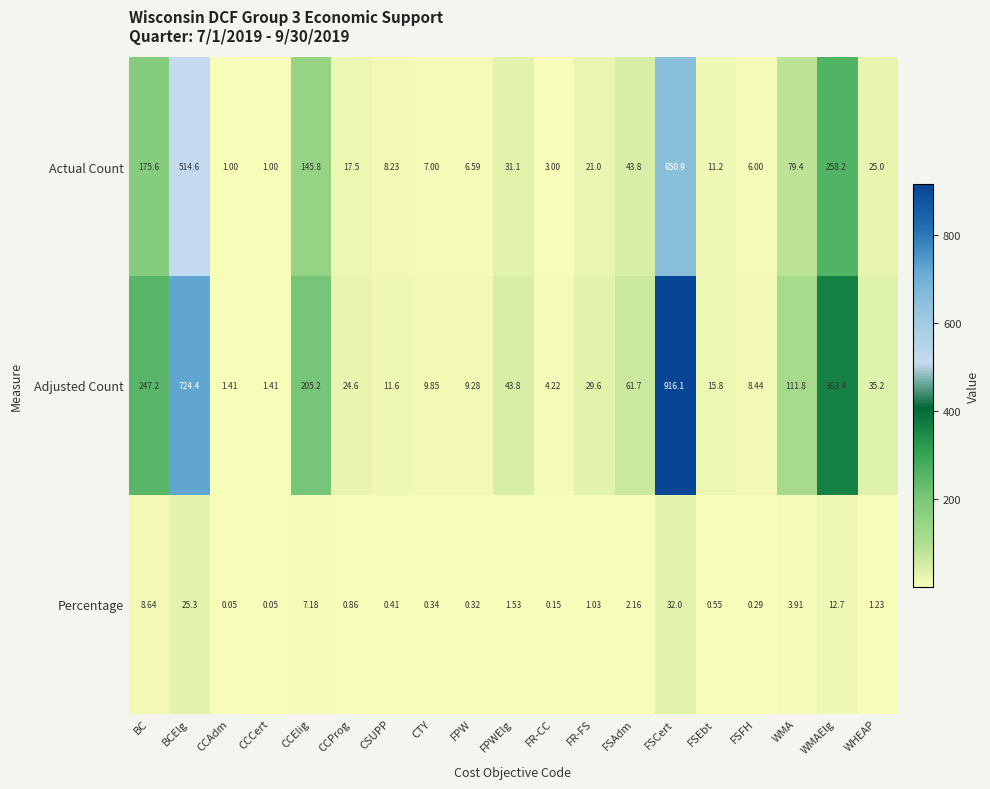

At which category is the sum across all series the highest?

FSCert